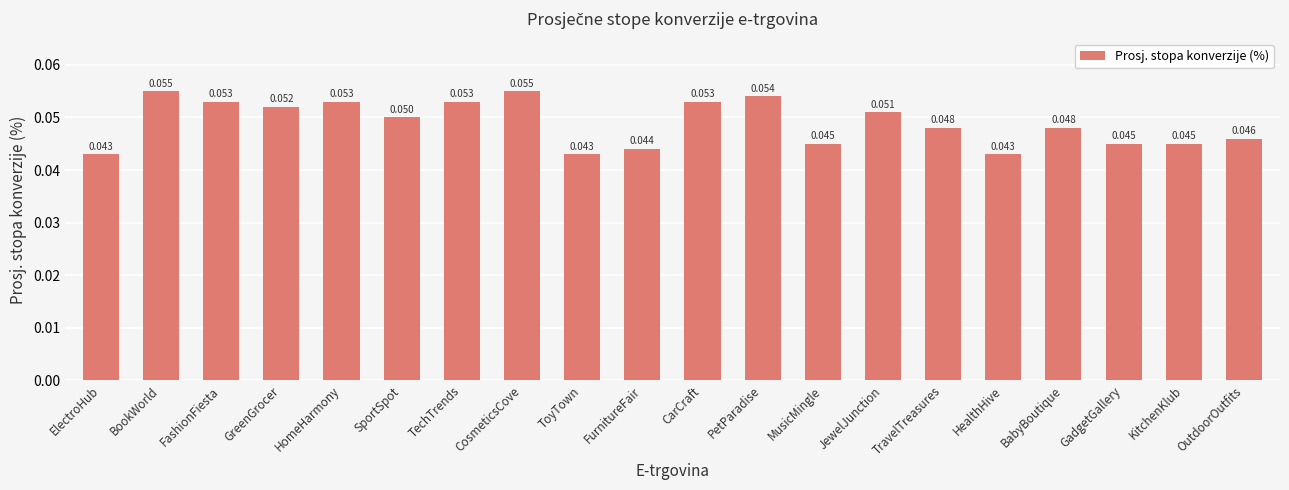

What is the label of the 15th bar from the left?

TravelTreasures